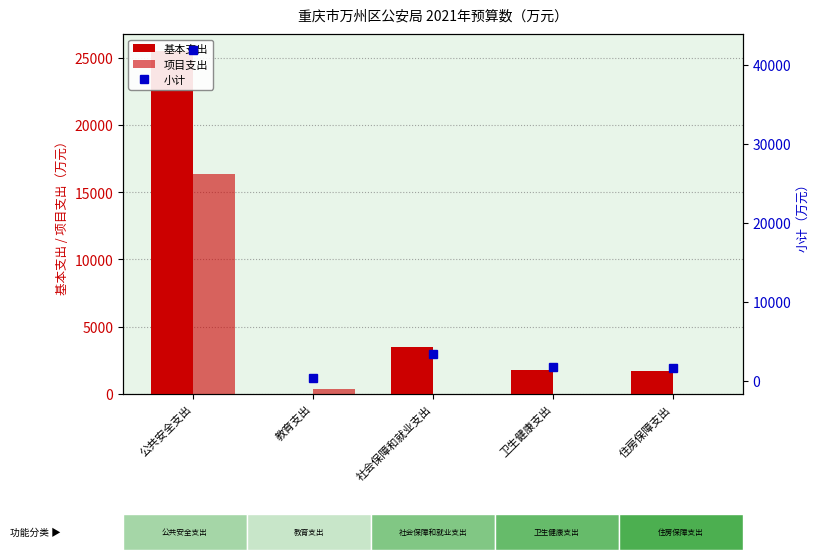

True or false: 项目支出 has a value of 8266.0 at 卫生健康支出.

False